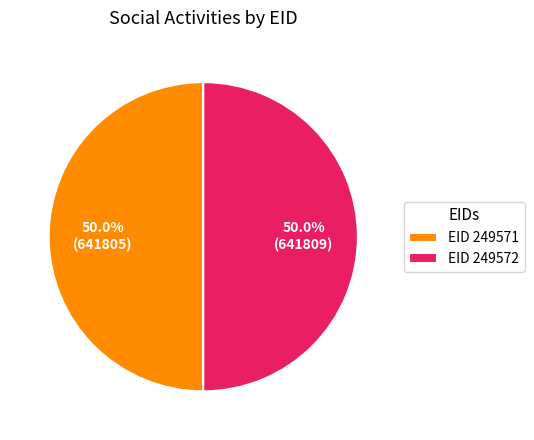

To the nearest percent, what is the average slice percentage?

50%